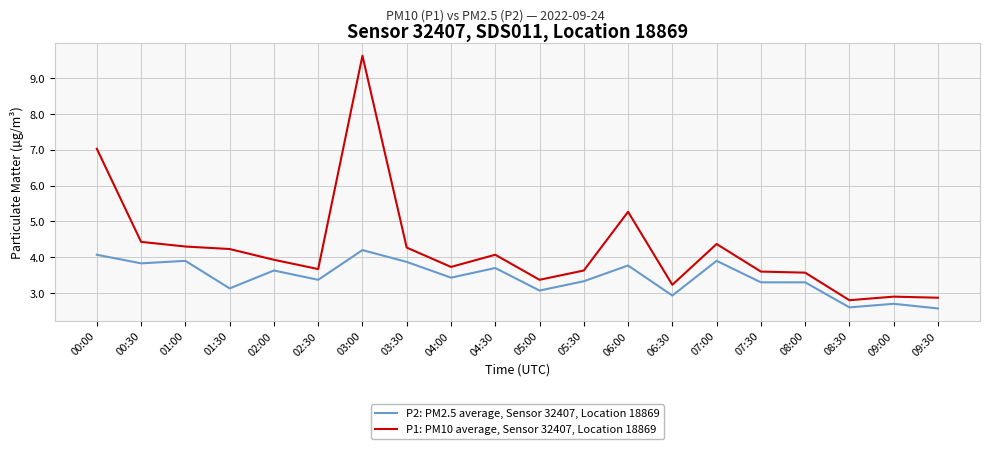

True or false: P1: PM10 average, Sensor 32407, Location 18869 and P2: PM2.5 average, Sensor 32407, Location 18869 cross at least once.

False